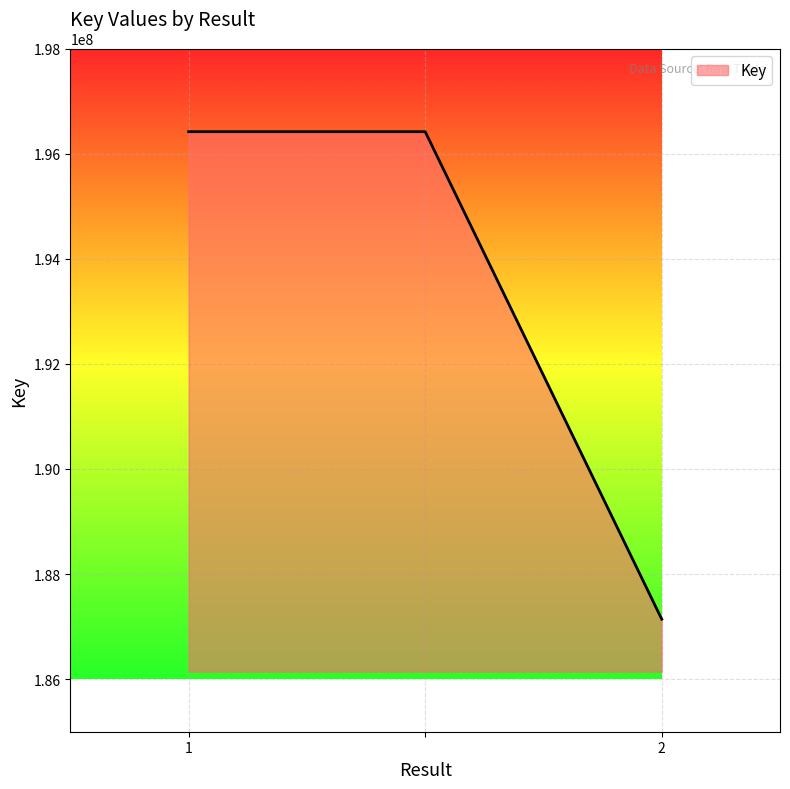

What is the sum of all values?

579976465